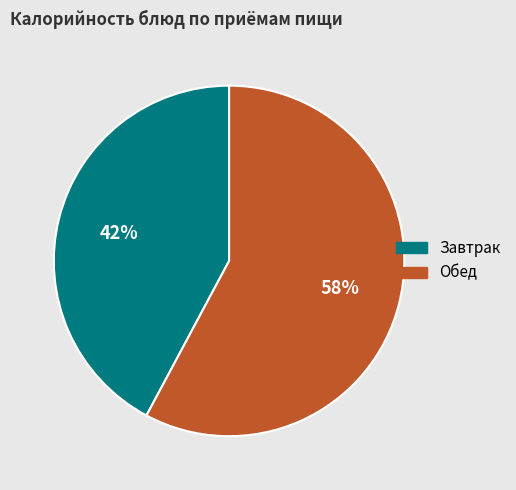

Does any single category account for the majority?

Yes